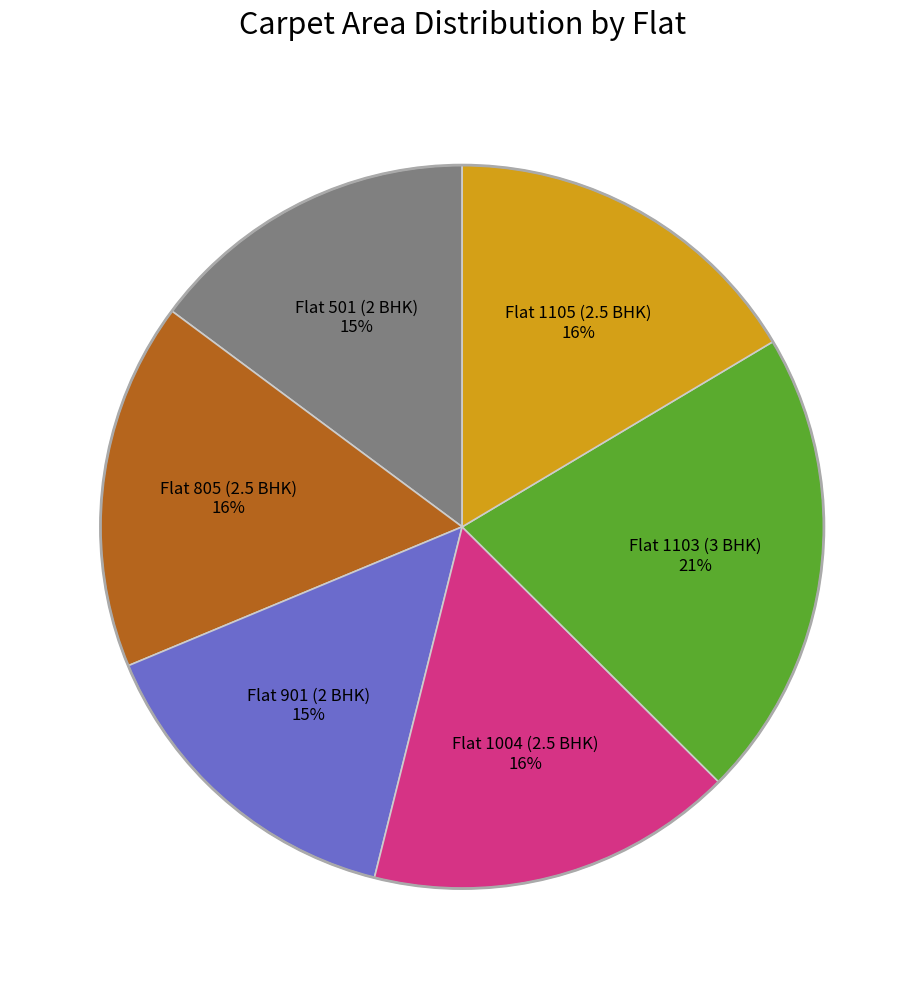

To the nearest percent, what is the average slice percentage?

17%